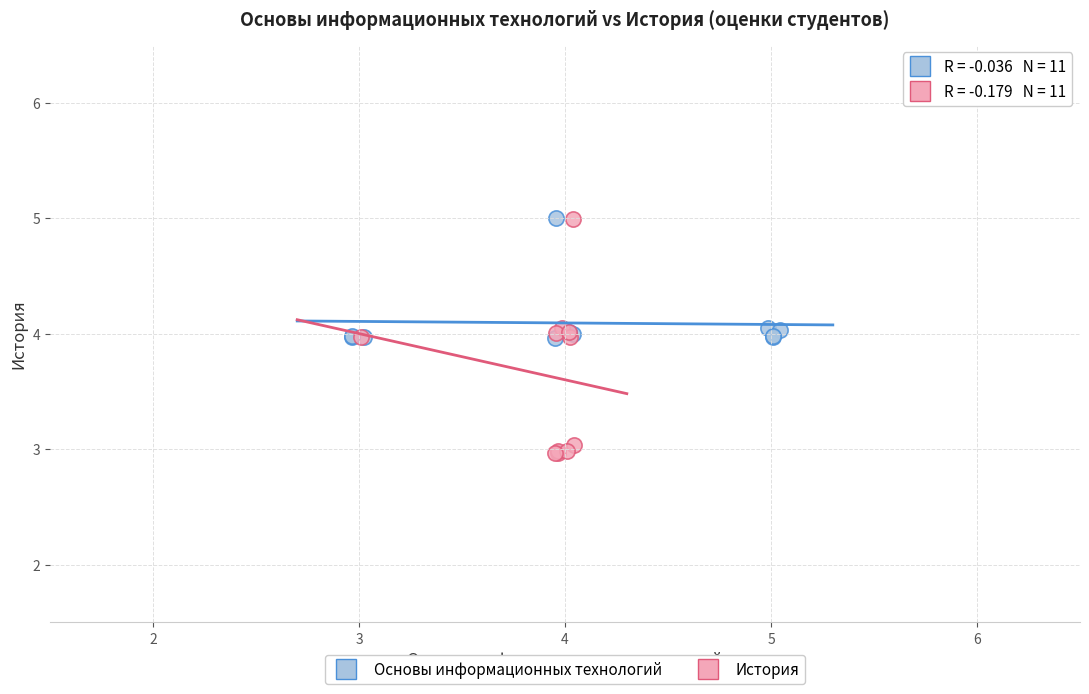

Which series reaches the minimum Y coordinate?

История